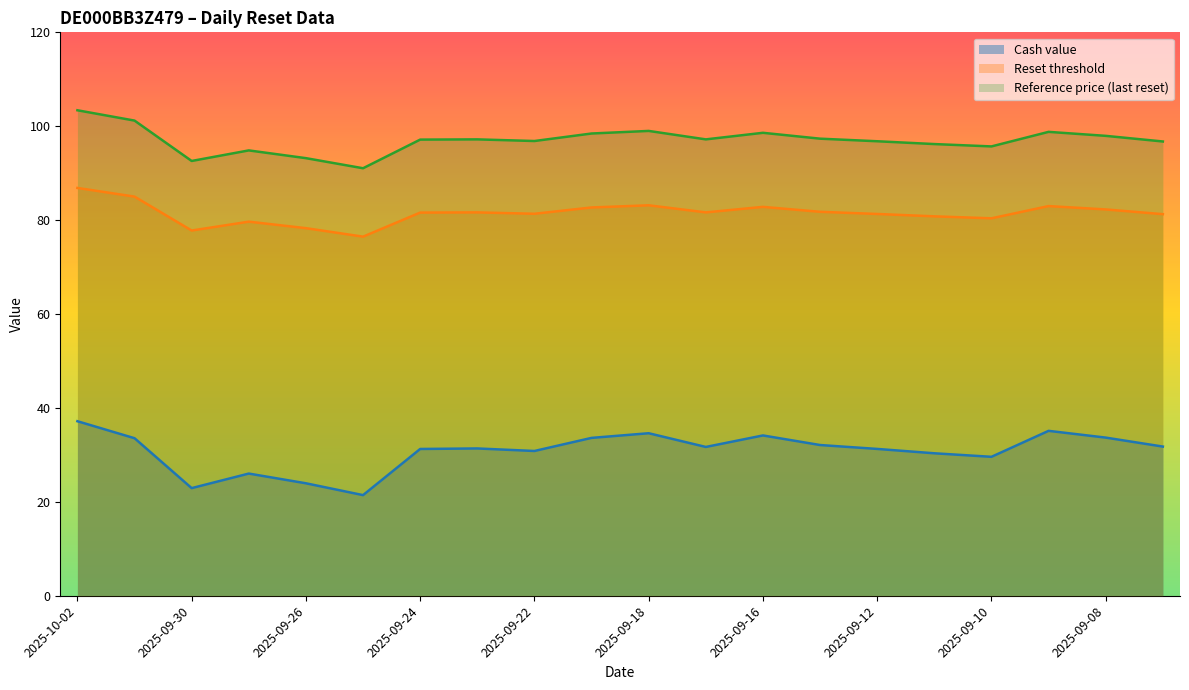

Reading right to left, what are all the values shown in this chart?

Cash value: 2025-09-05=31.8	2025-09-08=33.7	2025-09-09=35.1	2025-09-10=29.6	2025-09-11=30.3	2025-09-12=31.3	2025-09-15=32.1	2025-09-16=34.1	2025-09-17=31.7	2025-09-18=34.6	2025-09-19=33.6	2025-09-22=30.8	2025-09-23=31.4	2025-09-24=31.3	2025-09-25=21.4	2025-09-26=23.9	2025-09-29=26.0	2025-09-30=22.9	2025-10-01=33.5	2025-10-02=37.2
Reset threshold: 2025-09-05=81.3	2025-09-08=82.3	2025-09-09=83.0	2025-09-10=80.4	2025-09-11=80.8	2025-09-12=81.3	2025-09-15=81.8	2025-09-16=82.8	2025-09-17=81.6	2025-09-18=83.2	2025-09-19=82.7	2025-09-22=81.4	2025-09-23=81.6	2025-09-24=81.6	2025-09-25=76.5	2025-09-26=78.3	2025-09-29=79.7	2025-09-30=77.8	2025-10-01=85.0	2025-10-02=86.9
Reference price (last reset): 2025-09-05=96.8	2025-09-08=98.0	2025-09-09=98.8	2025-09-10=95.7	2025-09-11=96.2	2025-09-12=96.8	2025-09-15=97.3	2025-09-16=98.6	2025-09-17=97.2	2025-09-18=99.0	2025-09-19=98.5	2025-09-22=96.8	2025-09-23=97.2	2025-09-24=97.2	2025-09-25=91.0	2025-09-26=93.2	2025-09-29=94.8	2025-09-30=92.6	2025-10-01=101.2	2025-10-02=103.4